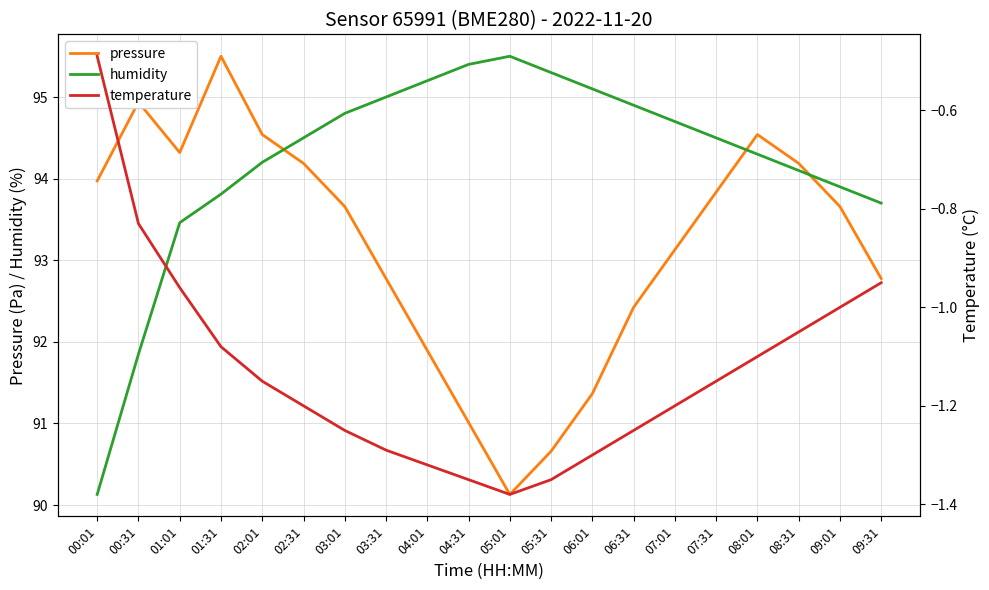

What is the difference between the maximum and minimum values in the humidity series?

5.4